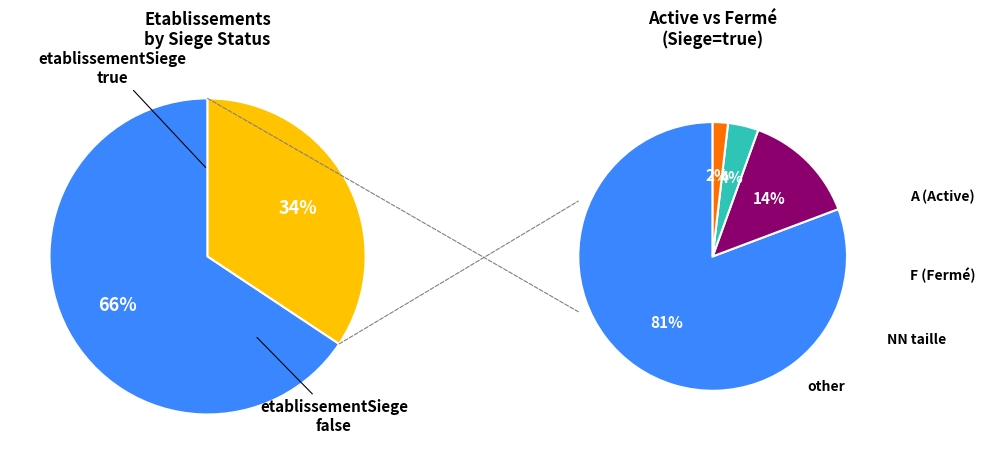

How much of the chart is everything except 3?

85.6%